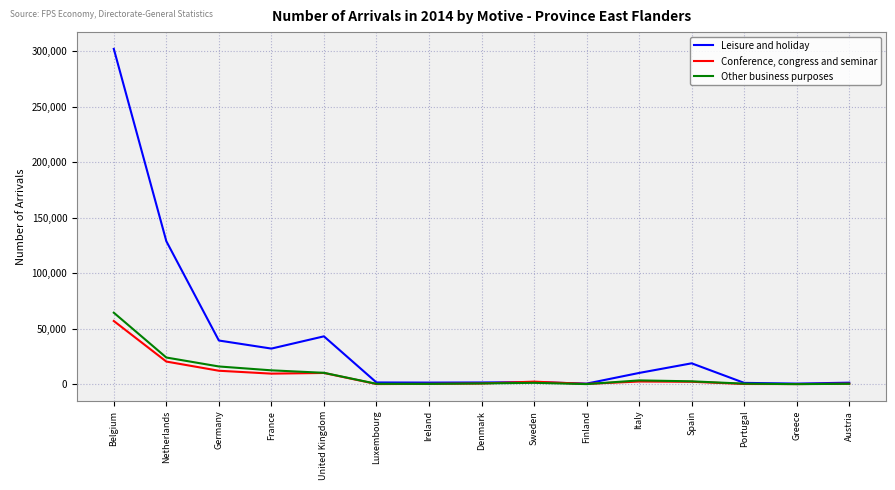

What is the greatest value displayed?

301927